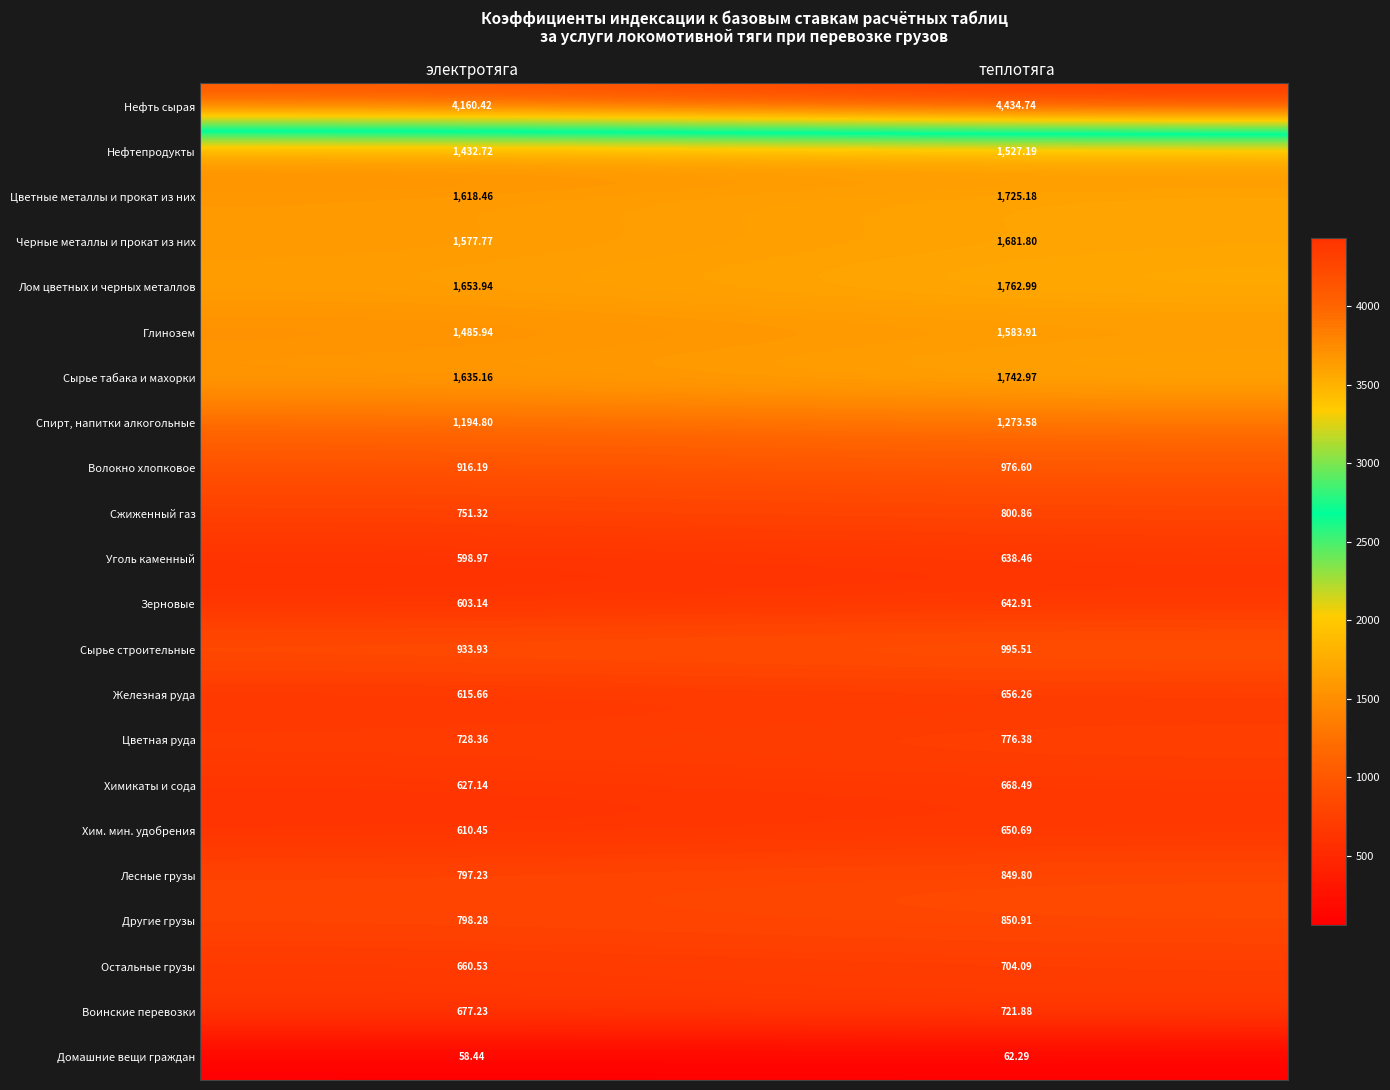

Rank the series by their maximum value, from highest to lowest.

Нефть сырая, Лом цветных и черных металлов, Сырье табака и махорки, Цветные металлы и прокат из них, Черные металлы и прокат из них, Глинозем, Нефтепродукты, Спирт, напитки алкогольные, Сырье строительные, Волокно хлопковое, Другие грузы, Лесные грузы, Сжиженный газ, Цветная руда, Воинские перевозки, Остальные грузы, Химикаты и сода, Железная руда, Хим. мин. удобрения, Зерновые, Уголь каменный, Домашние вещи граждан